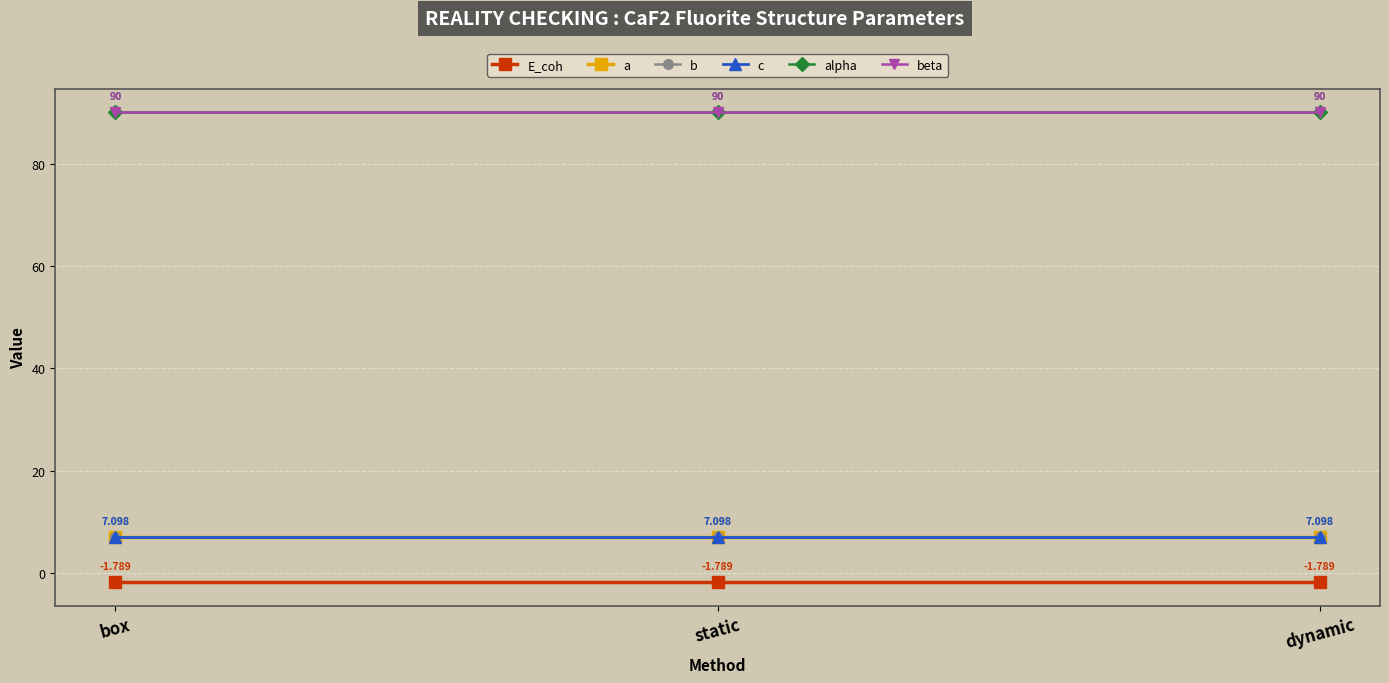

The a series shows 10.4 at static. True or false?

False